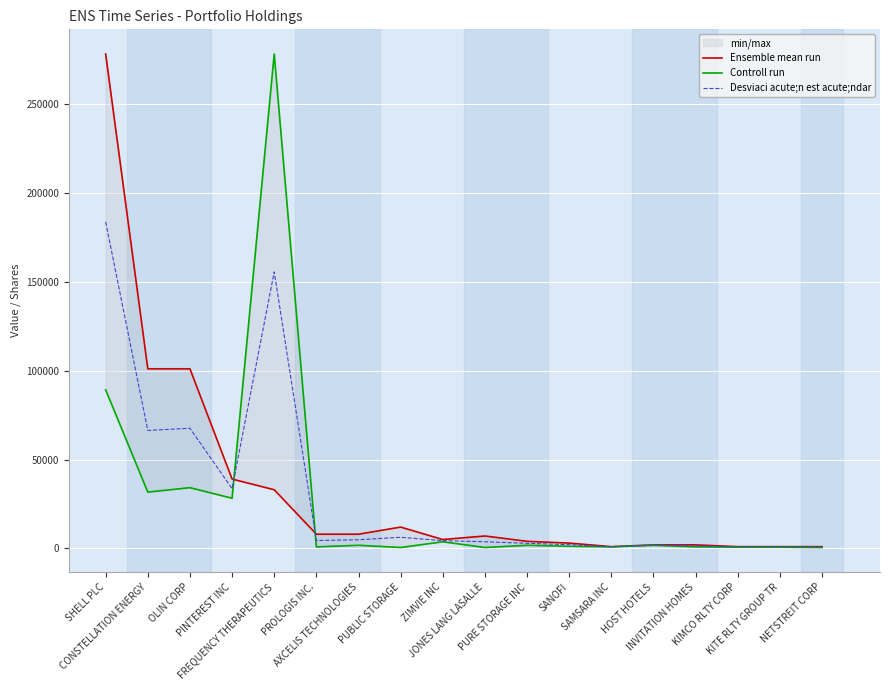

Reading left to right, transcribe all the data shown in this chart.

Ensemble mean run: SHELL PLC=278000.0	CONSTELLATION ENERGY=101000.0	OLIN CORP=101000.0	PINTEREST INC=39000.0	FREQUENCY THERAPEUTICS=33000.0	PROLOGIS INC.=8000.0	AXCELIS TECHNOLOGIES=8000.0	PUBLIC STORAGE=12000.0	ZIMVIE INC=5000.0	JONES LANG LASALLE=7000.0	PURE STORAGE INC=4000.0	SANOFI=3000.0	SAMSARA INC=1000.0	HOST HOTELS=2000.0	INVITATION HOMES=2000.0	KIMCO RLTY CORP=1000.0	KITE RLTY GROUP TR=1000.0	NETSTREIT CORP=1000.0
Controll run: SHELL PLC=89169.5	CONSTELLATION ENERGY=31668.7	OLIN CORP=34172.5	PINTEREST INC=28212.6	FREQUENCY THERAPEUTICS=278000.0	PROLOGIS INC.=881.6	AXCELIS TECHNOLOGIES=1763.3	PUBLIC STORAGE=529.0	ZIMVIE INC=3738.2	JONES LANG LASALLE=529.0	PURE STORAGE INC=1763.3	SANOFI=1199.0	SAMSARA INC=881.6	HOST HOTELS=1763.3	INVITATION HOMES=881.6	KIMCO RLTY CORP=705.3	KITE RLTY GROUP TR=705.3	NETSTREIT CORP=529.0
Desviaci acute;n est acute;ndar: SHELL PLC=183584.7	CONSTELLATION ENERGY=66334.3	OLIN CORP=67586.3	PINTEREST INC=33606.3	FREQUENCY THERAPEUTICS=155500.0	PROLOGIS INC.=4440.8	AXCELIS TECHNOLOGIES=4881.6	PUBLIC STORAGE=6264.5	ZIMVIE INC=4369.1	JONES LANG LASALLE=3764.5	PURE STORAGE INC=2881.6	SANOFI=2099.5	SAMSARA INC=940.8	HOST HOTELS=1881.6	INVITATION HOMES=1440.8	KIMCO RLTY CORP=852.7	KITE RLTY GROUP TR=852.7	NETSTREIT CORP=764.5